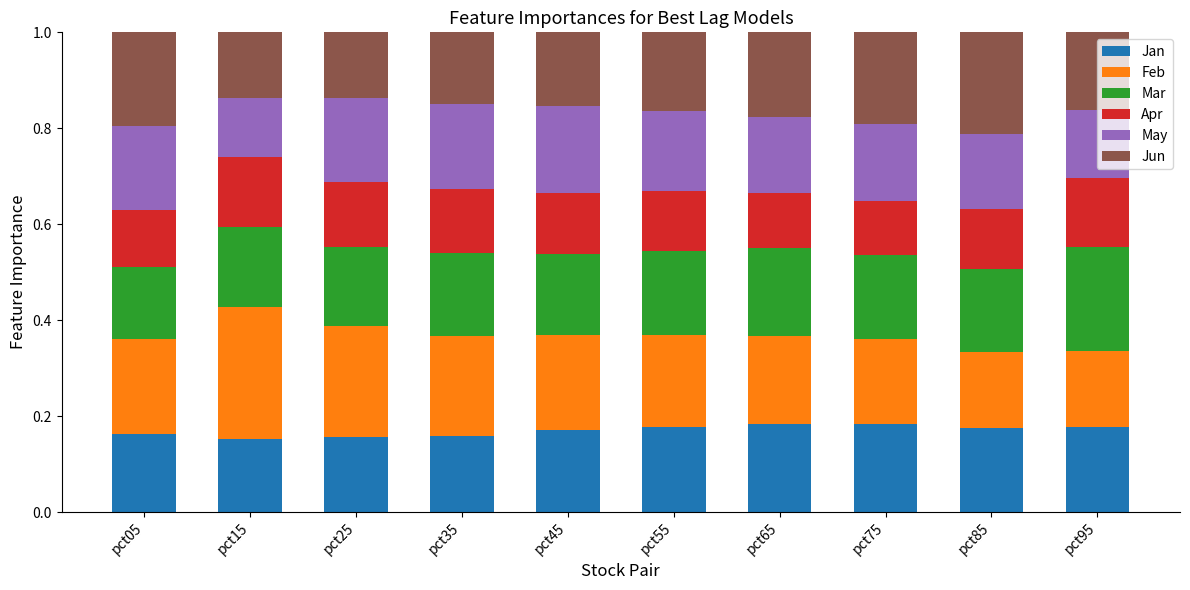

Is it true that Jan equals 0.0 at pct95?

False